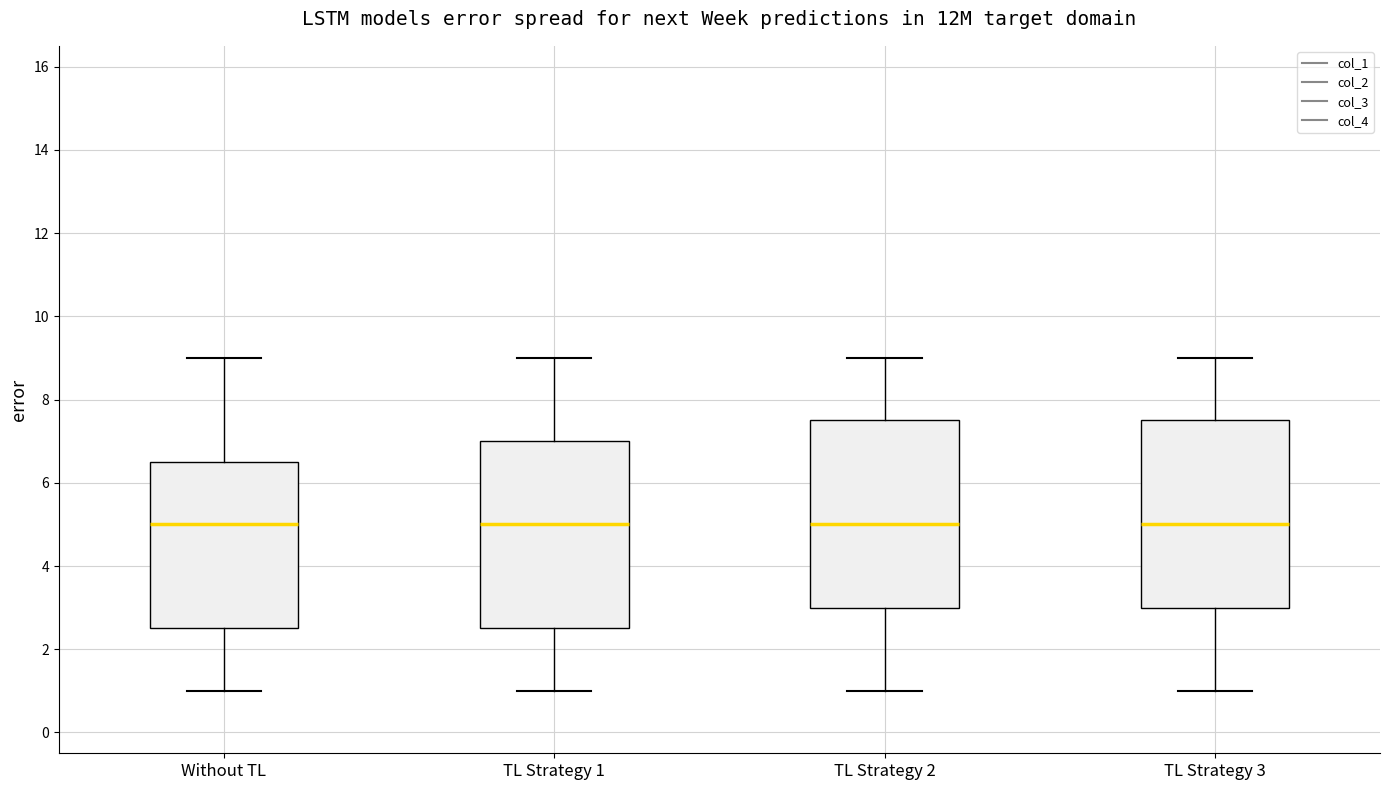

Where does the median line of the box for TL Strategy 3 sit on the y-axis? The values are not printed on the chart, so give them approximately, as read against the axis.

5.0